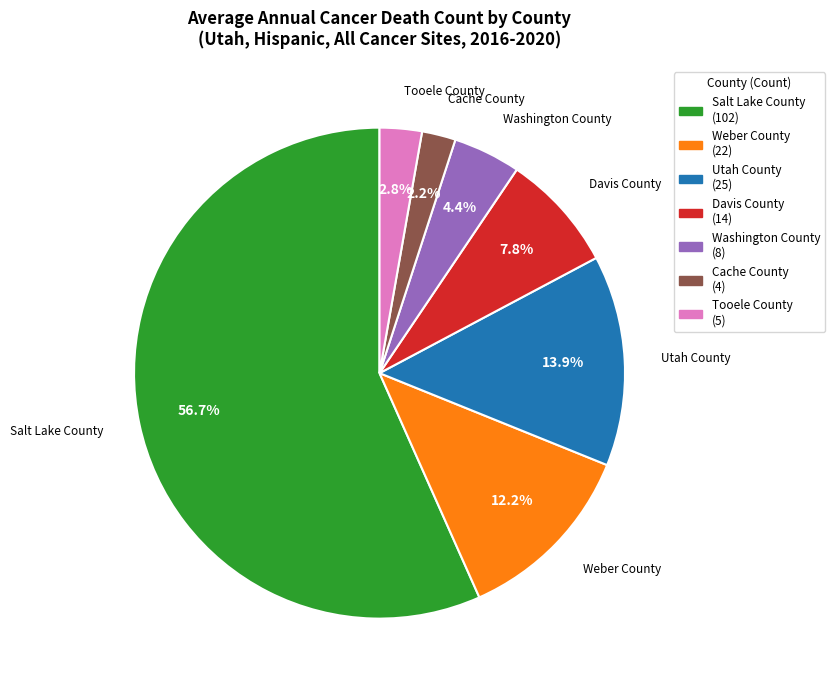

Count the number of slices in the pie.

7